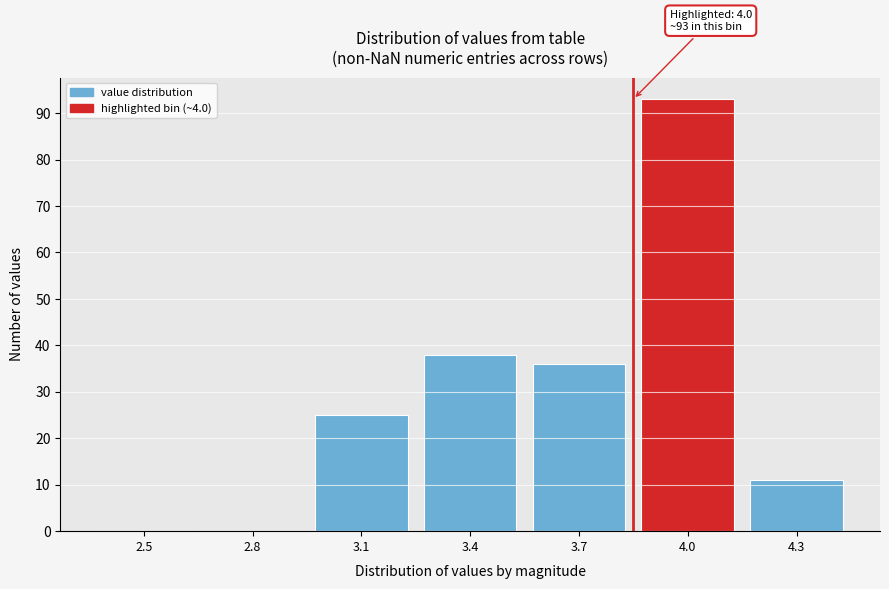

Reading left to right, what are all the values shown in this chart?

2.5=0	2.8=0	3.1=25	3.4=38	3.7=36	4.0=93	4.3=11